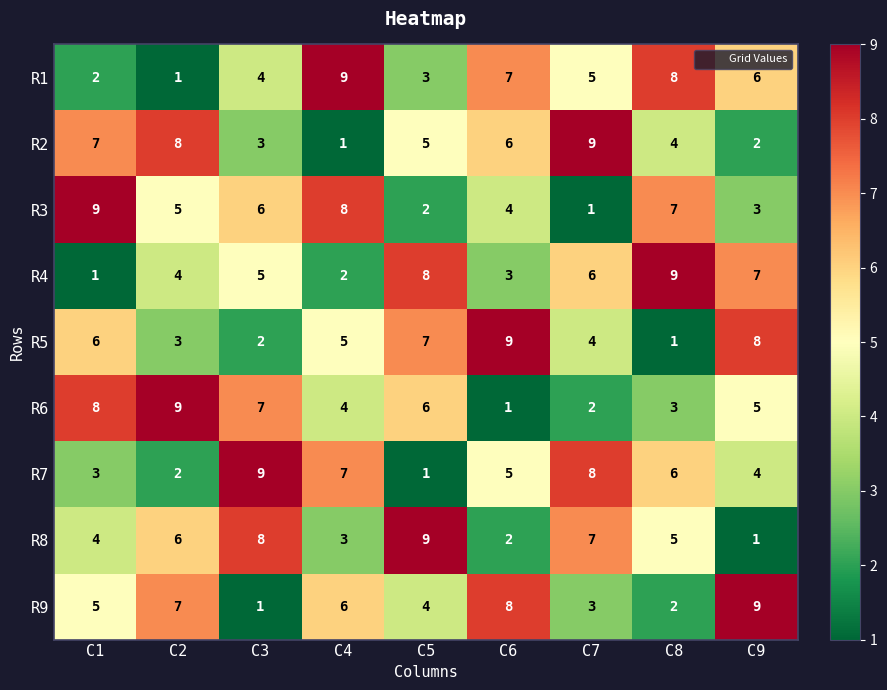

Which category has the highest value in the R2 series?

C7